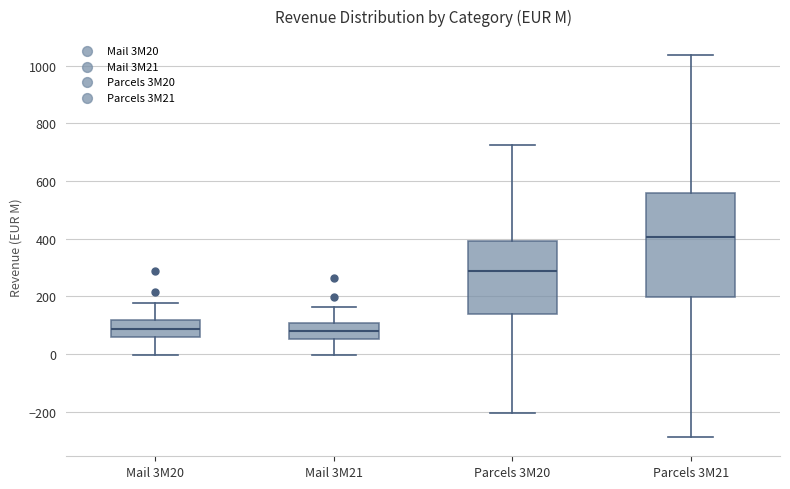

Reading left to right, read every box against the y-axis: the position of its median line, the range the box covers, and the ends of its whiskers. The values are not printed on the chart, so give them approximately, as read against the axis.

Mail 3M20: median 80, box 60 to 120, whiskers 0 to 180
Mail 3M21: median 80, box 60 to 100, whiskers 0 to 160
Parcels 3M20: median 280, box 140 to 400, whiskers -200 to 720
Parcels 3M21: median 400, box 200 to 560, whiskers -280 to 1040